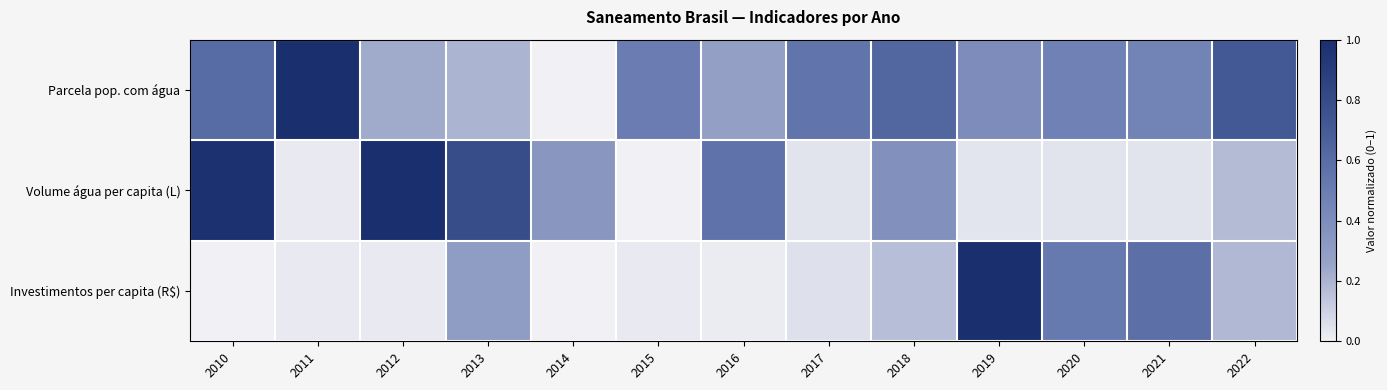

Which series has the largest range (max minus min)?

Parcela pop. com água